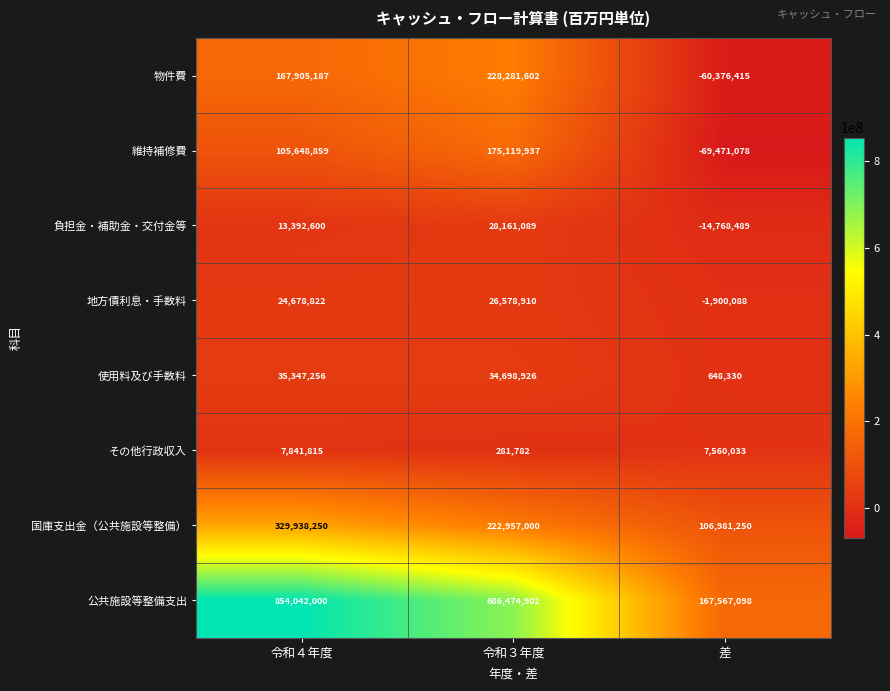

At which label does 物件費 reach its peak?

令和３年度